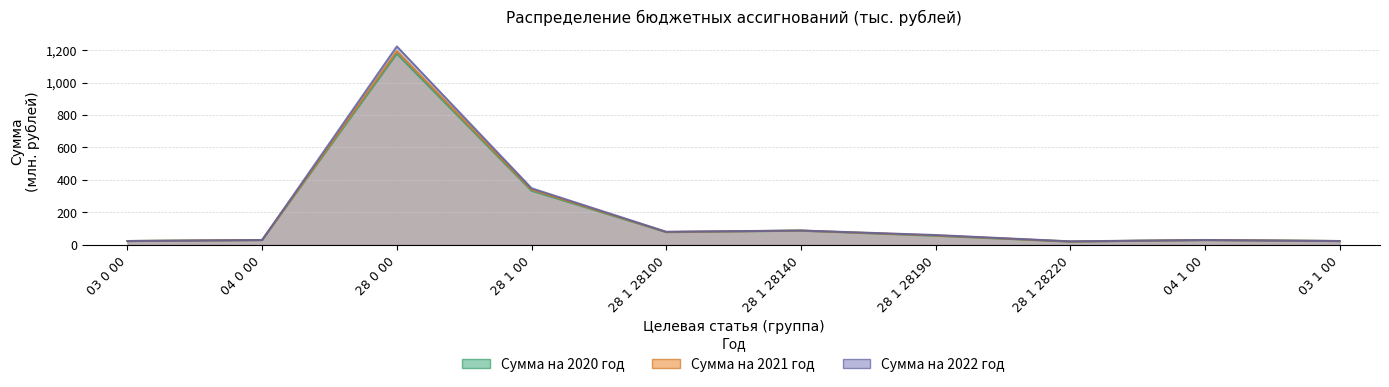

At which label is Сумма на 2022 год closest to 621?

28 1 00